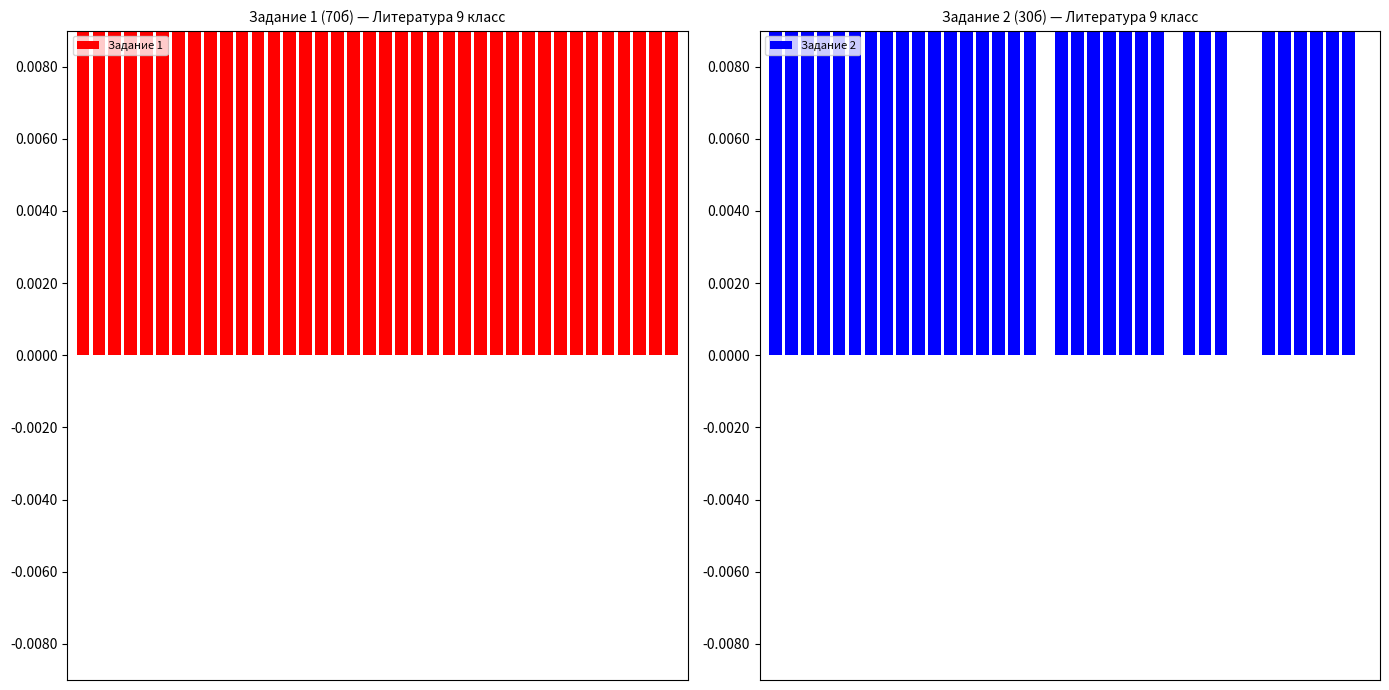

What is the average value of the Задание 1 series?

0.4